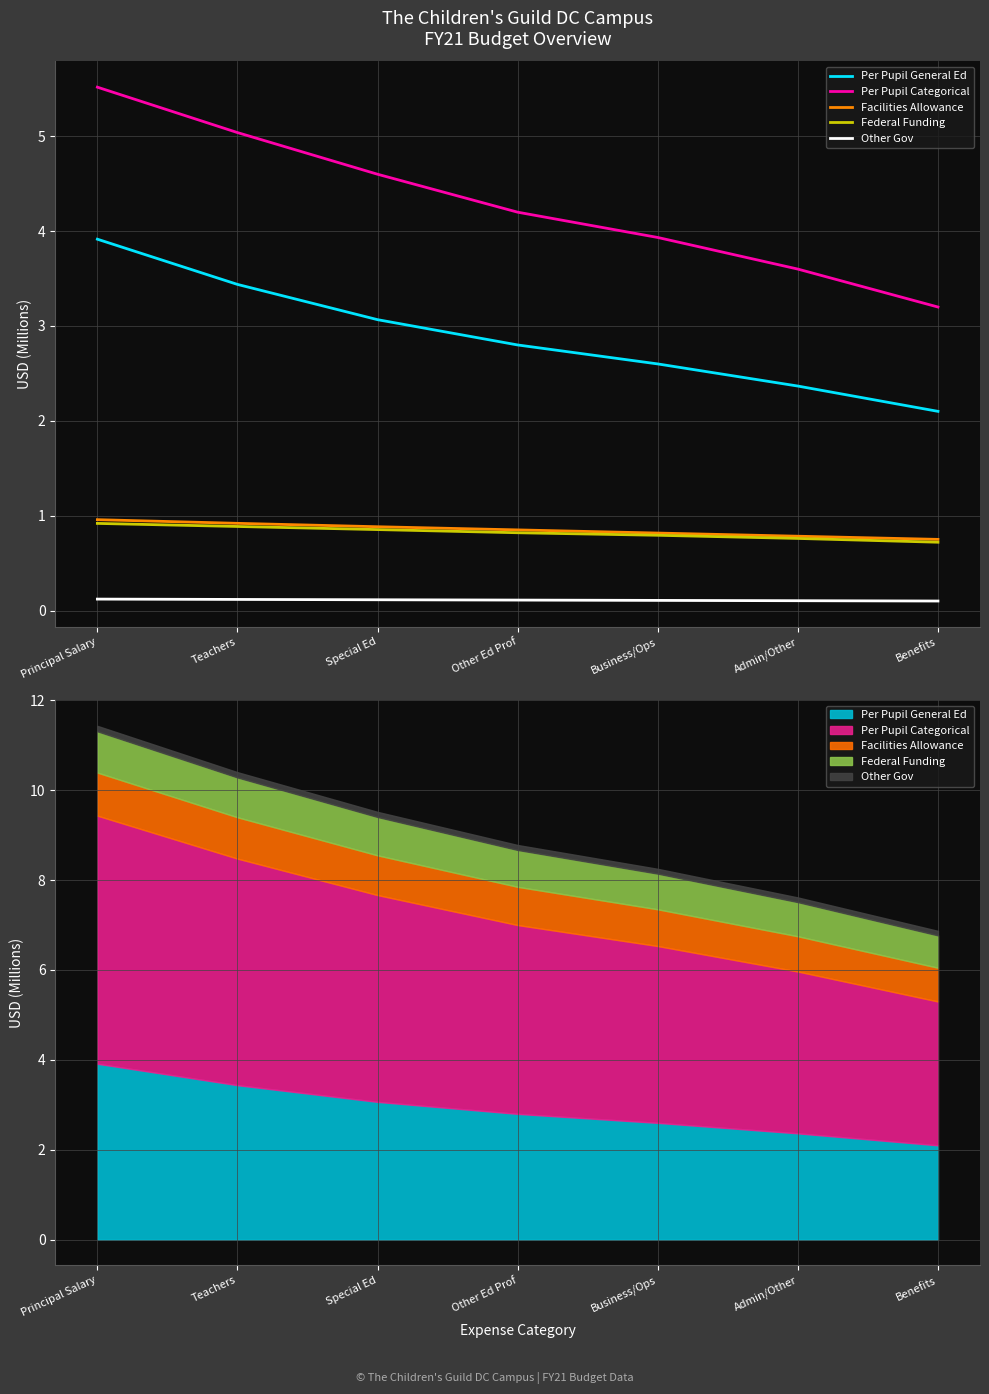

The value of Federal Funding at Benefits is 1.0. True or false?

False